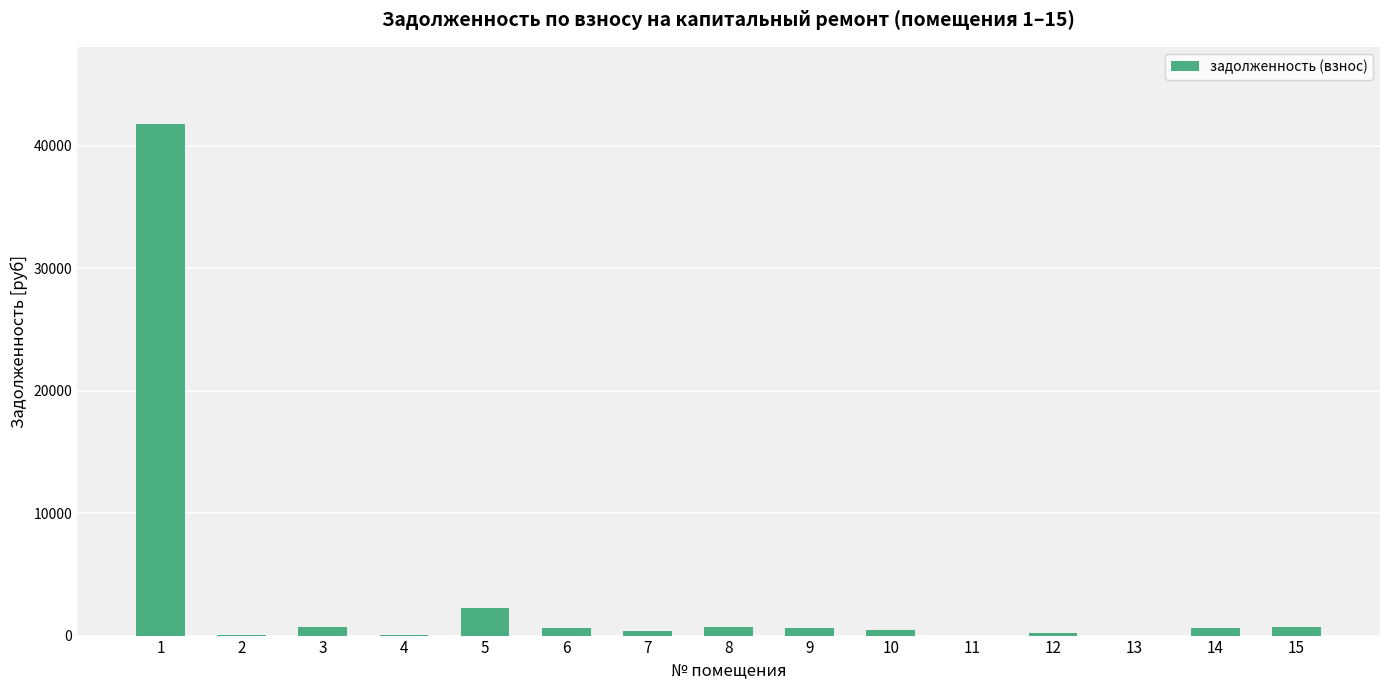

What is the greatest value displayed?

41792.8